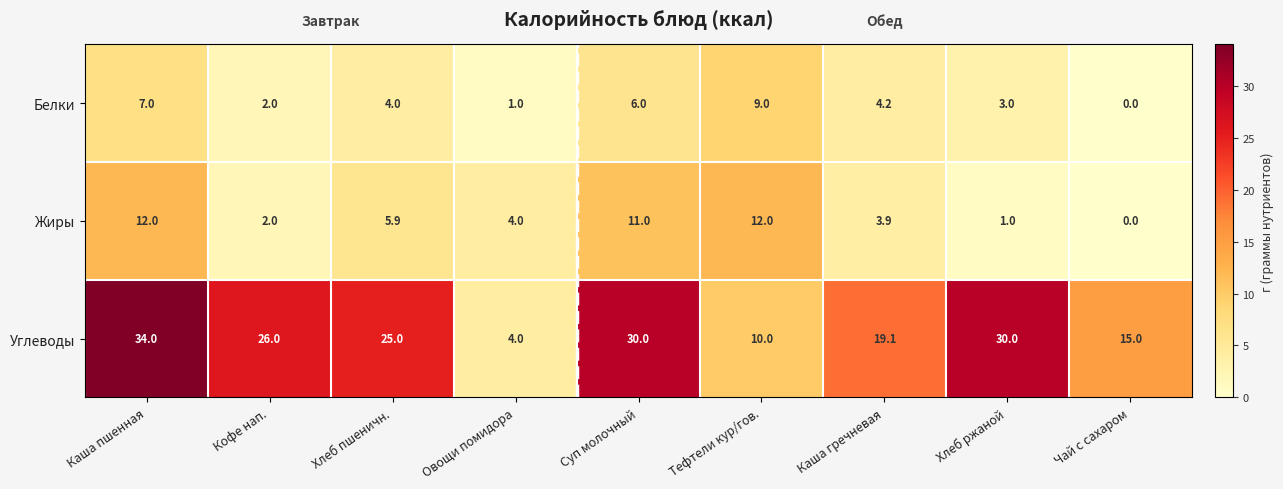

Which category has the highest value in the Белки series?

Тефтели кур/гов.